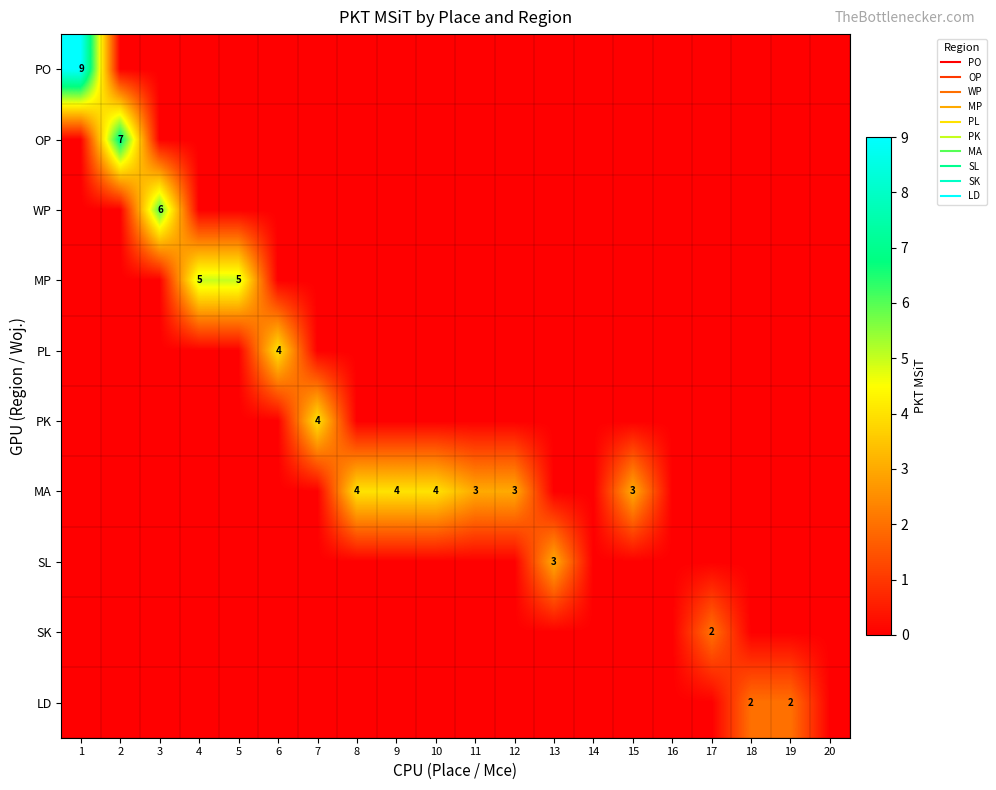

At which label does OP reach its peak?

2